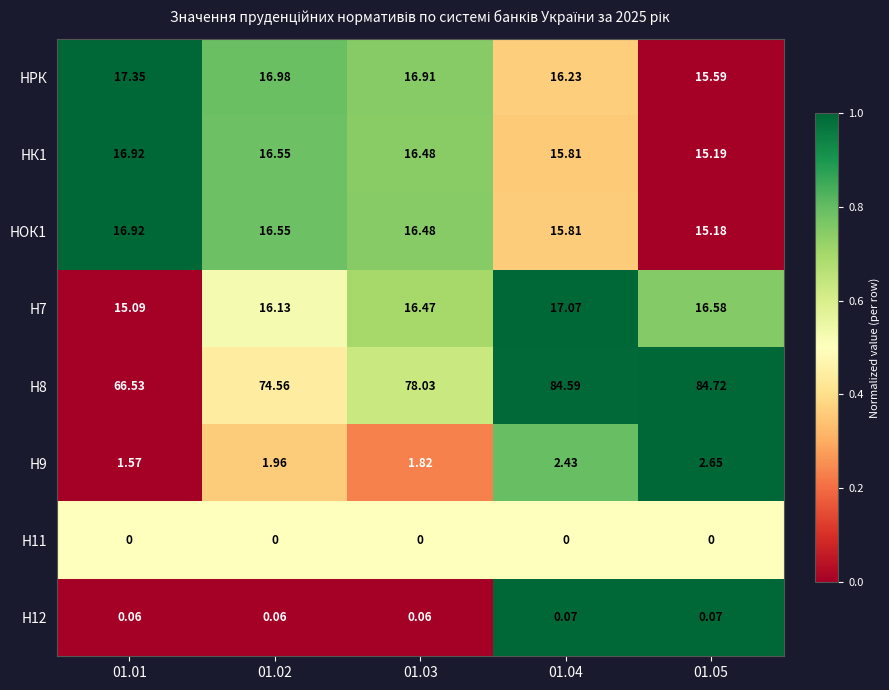

Is the value of НОК1 at 01.04 greater than the value of Н12 at 01.03?

Yes